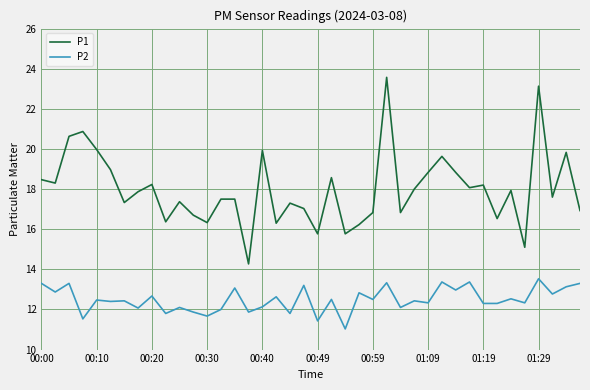

What is the maximum value for P1?

23.6